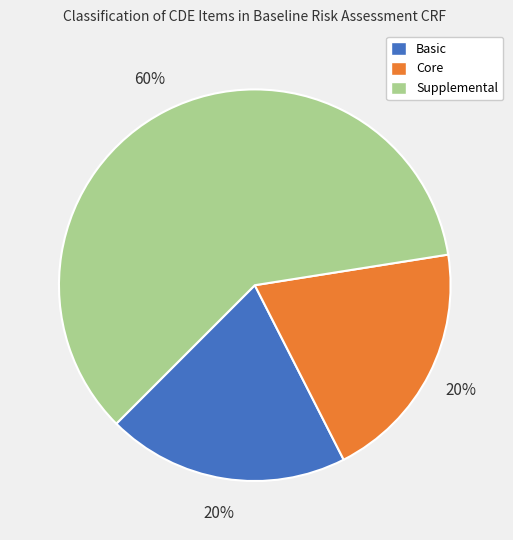

To the nearest percent, what is the average slice percentage?

33%